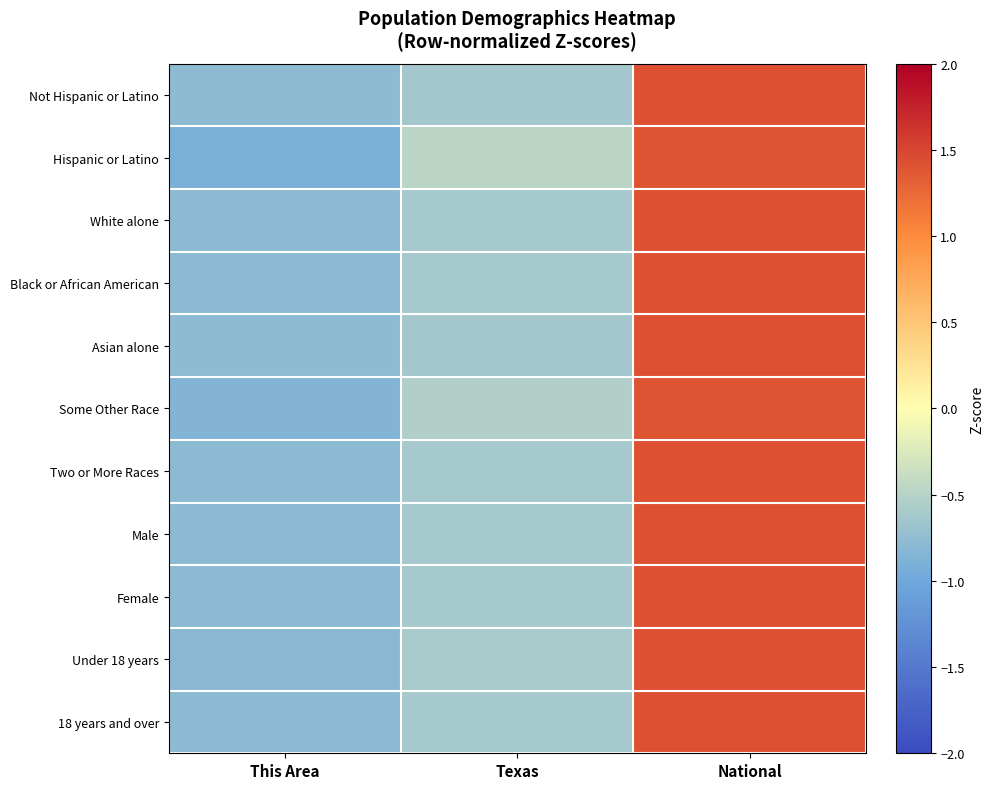

What is the smallest value displayed?

-0.9